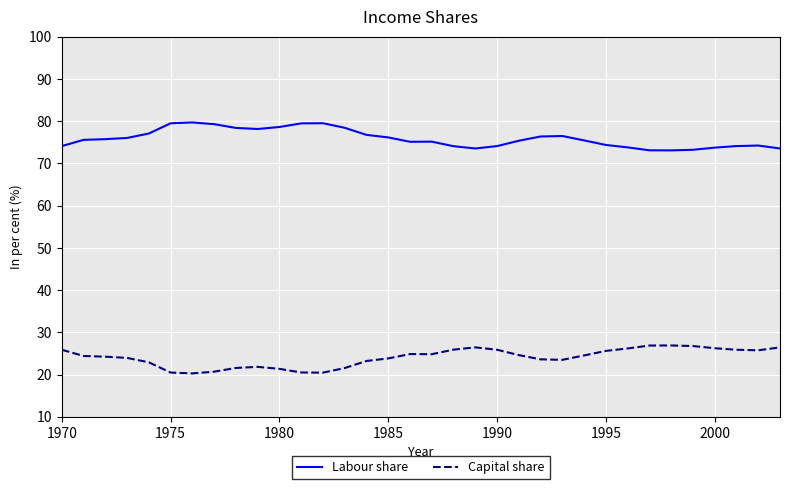

True or false: Labour share and Capital share cross at least once.

False